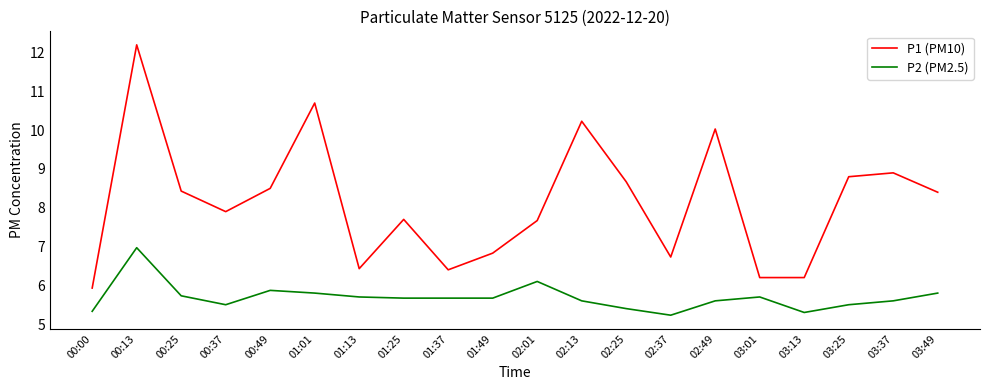

The value of P1 (PM10) at 03:25 is 5.3. True or false?

False